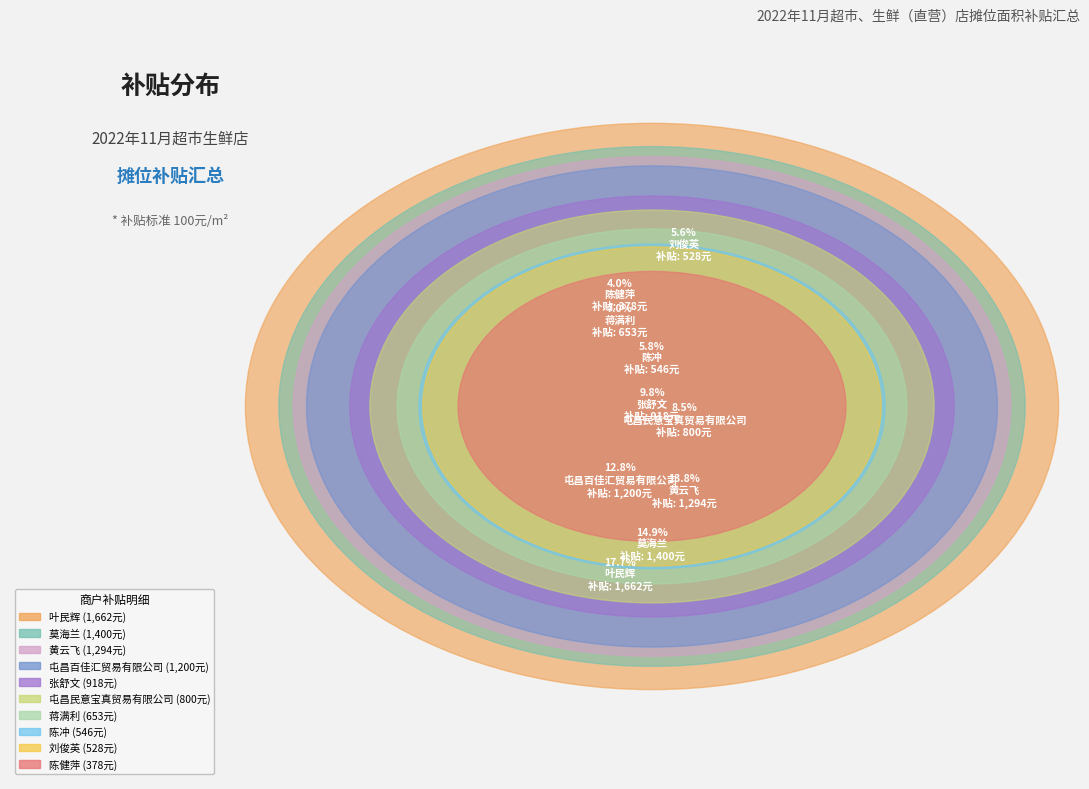

How many slices are in this pie chart?

10